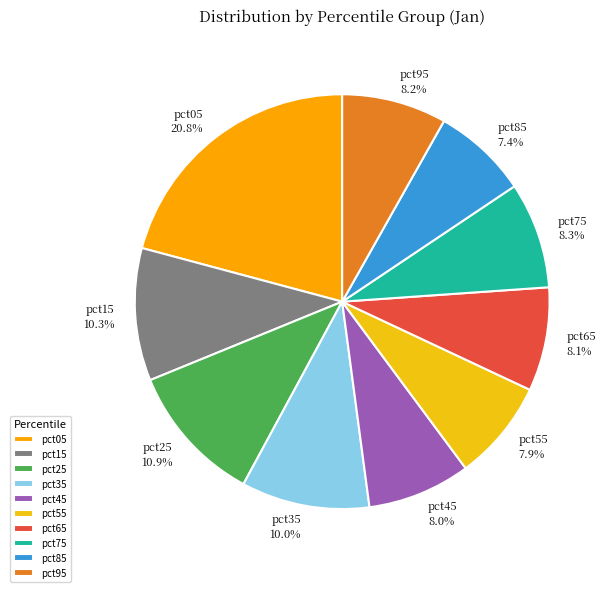

Count the number of slices in the pie.

10